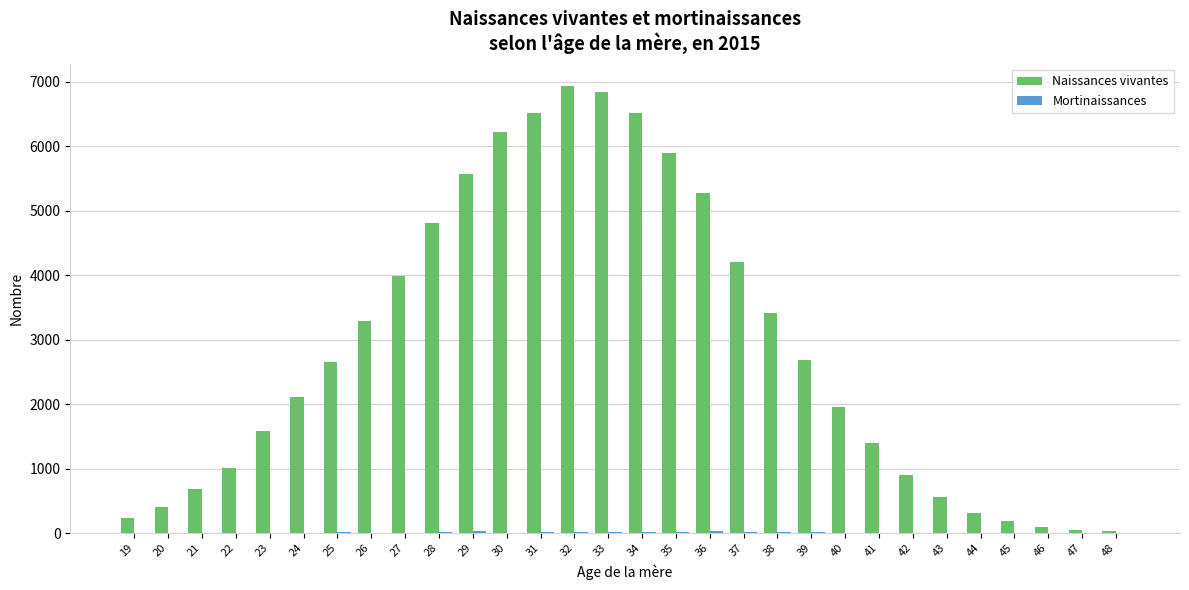

What is the greatest value displayed?

6925